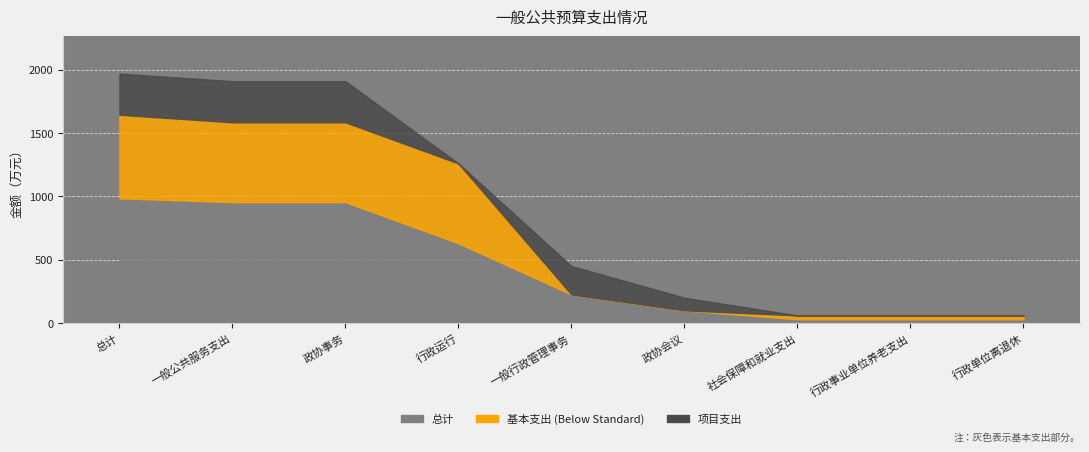

At which label does 总计 reach its minimum?

社会保障和就业支出